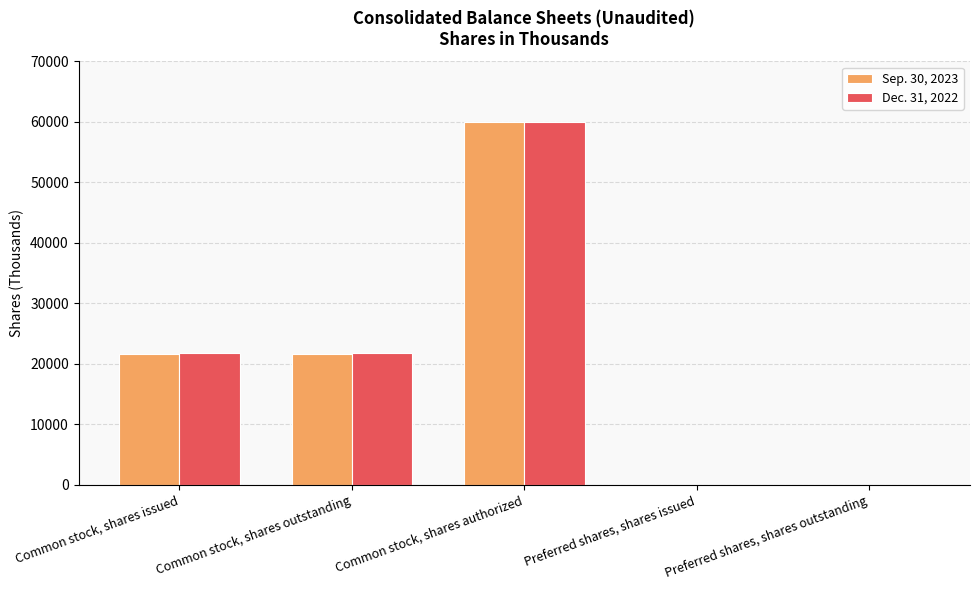

Which series changed the most between Common stock, shares outstanding and Preferred shares, shares issued?

Dec. 31, 2022